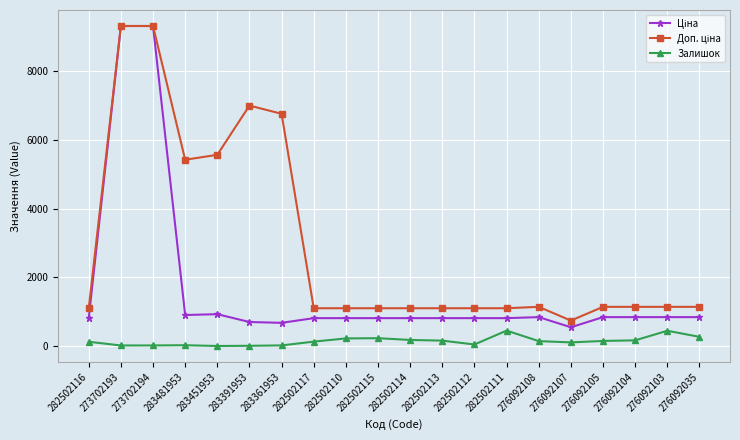

How many categories are shown in the chart?

20